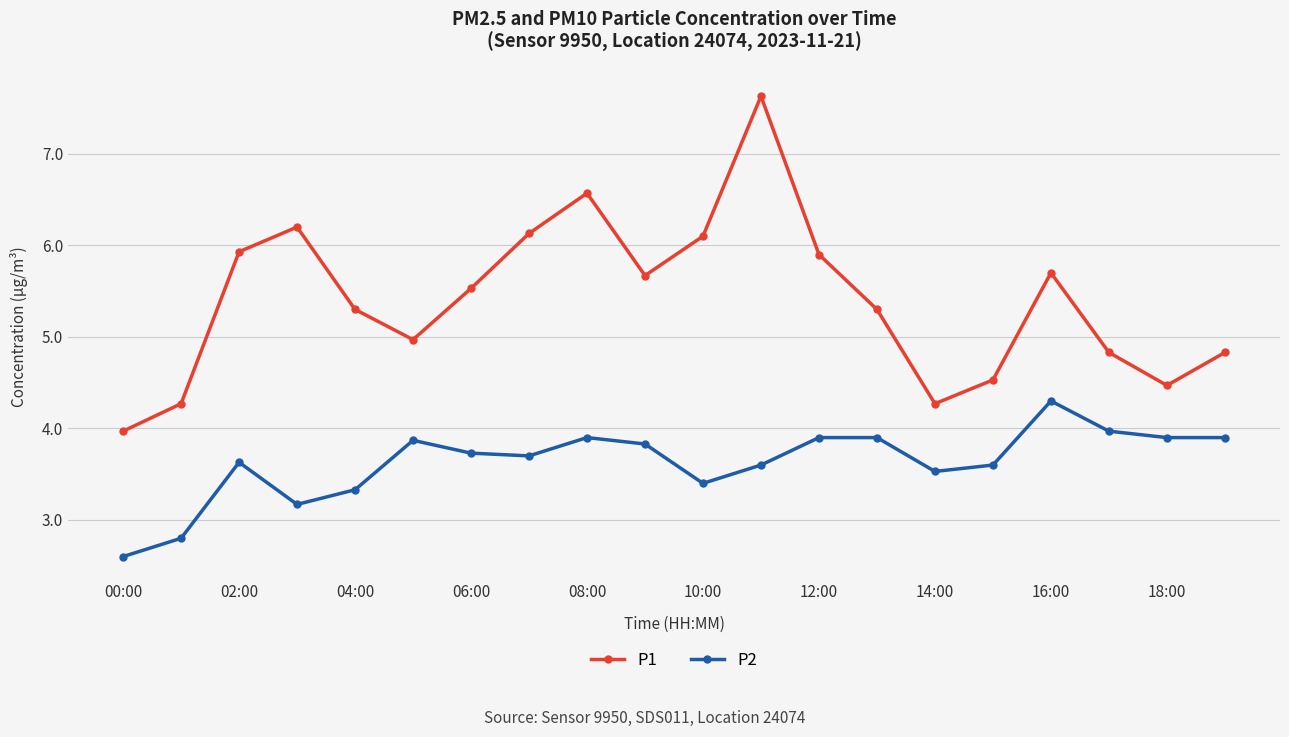

What is the maximum value shown in the chart?

7.6